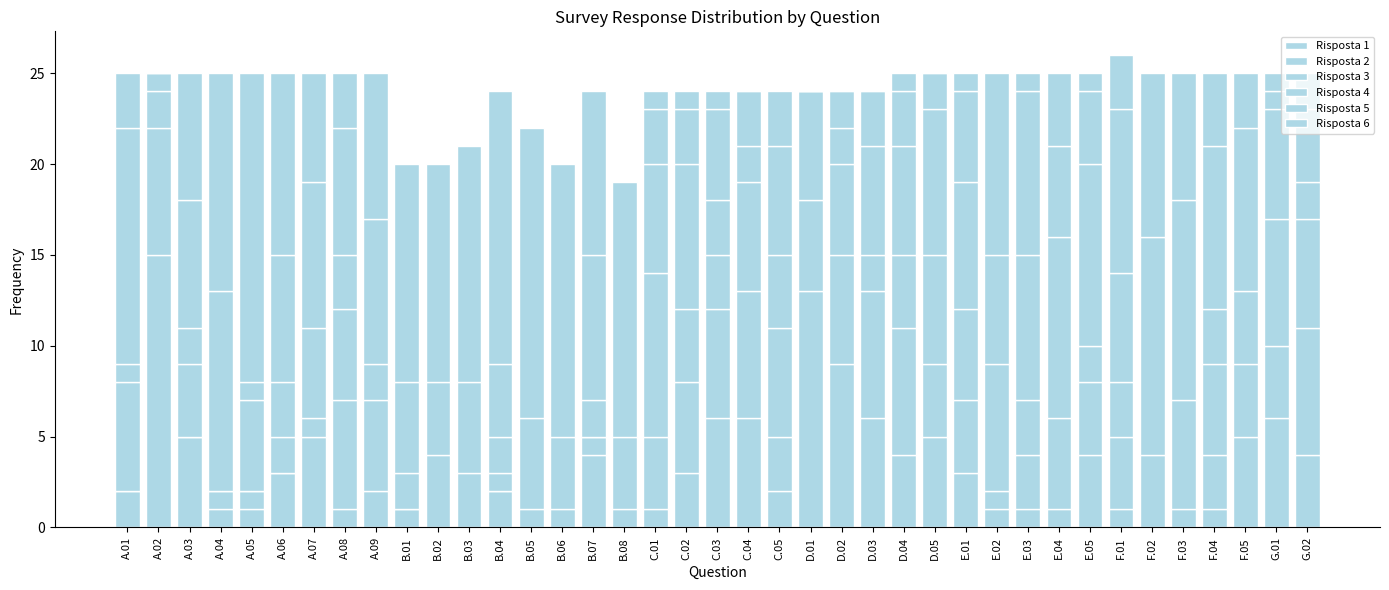

Are the bars grouped side by side (vs. stacked)?

No